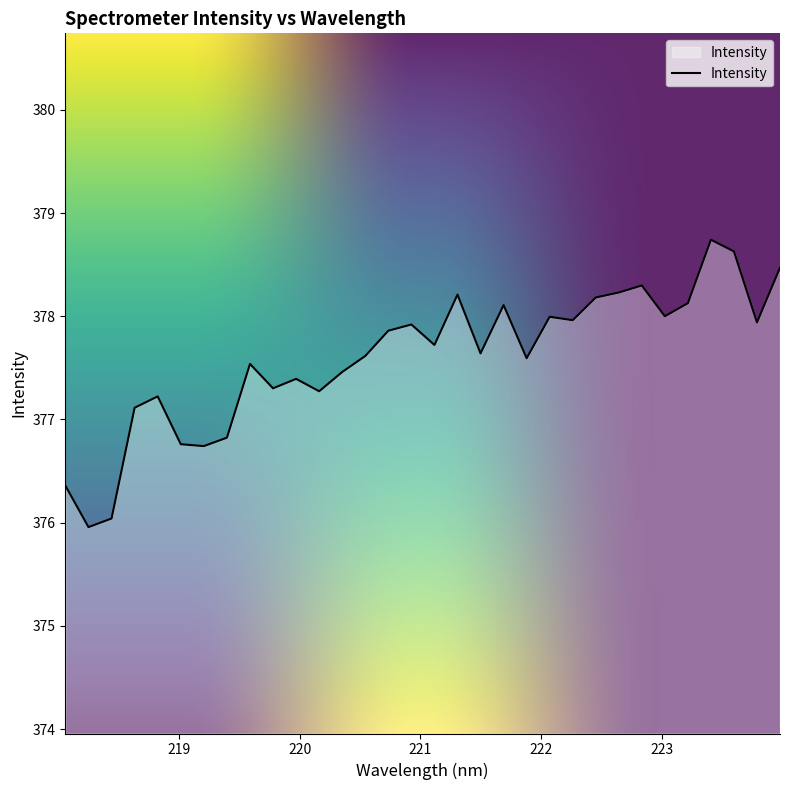

What is the difference between the maximum and minimum values?

2.8